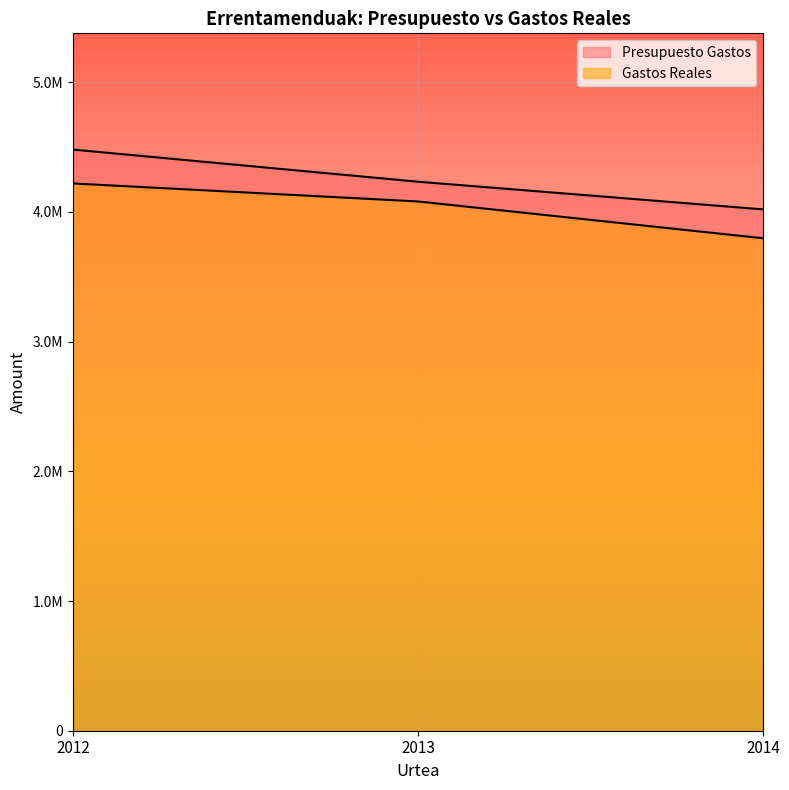

Which series has the largest range (max minus min)?

Presupuesto Gastos